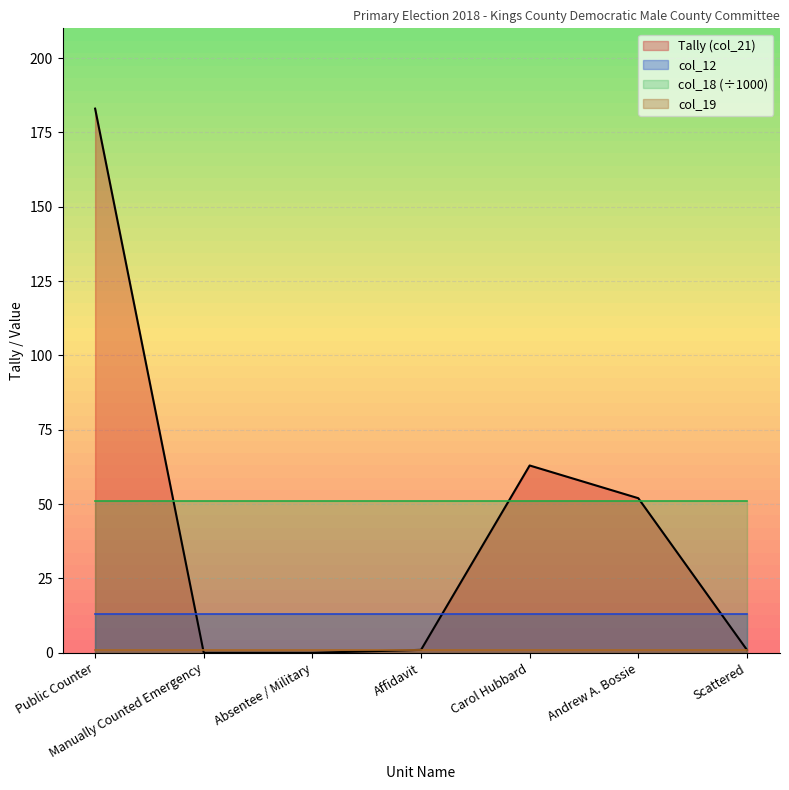

What is the maximum value shown in the chart?

183.0